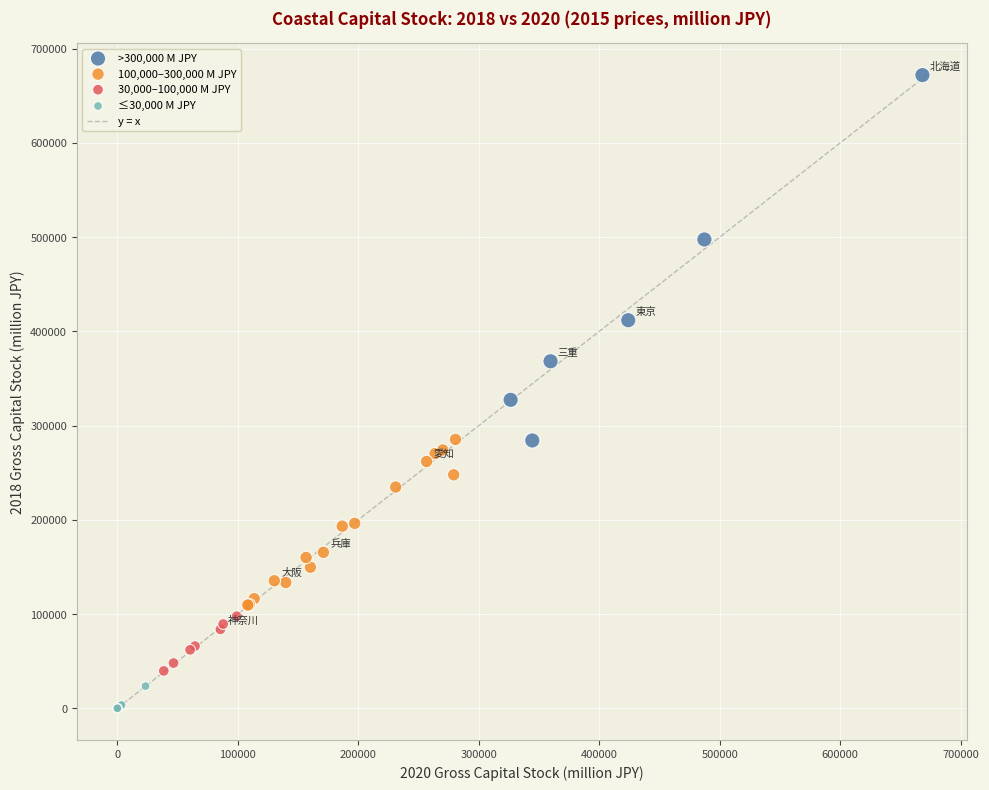

Which series has the largest Y range (max minus min)?

>300,000 M JPY